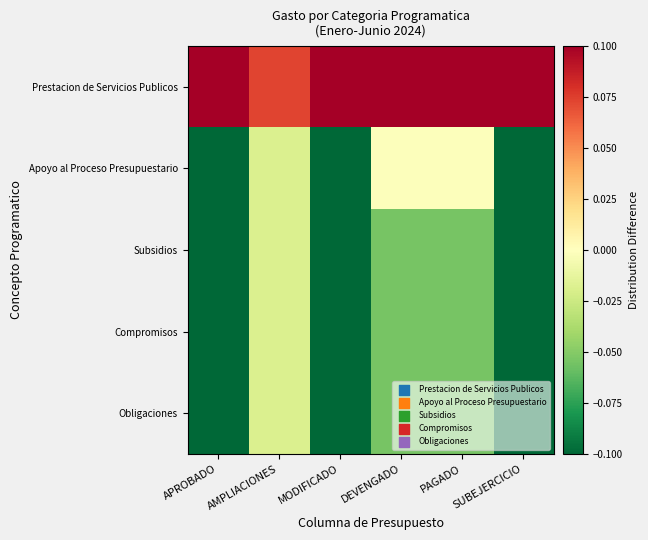

Count the number of data series in this chart.

5